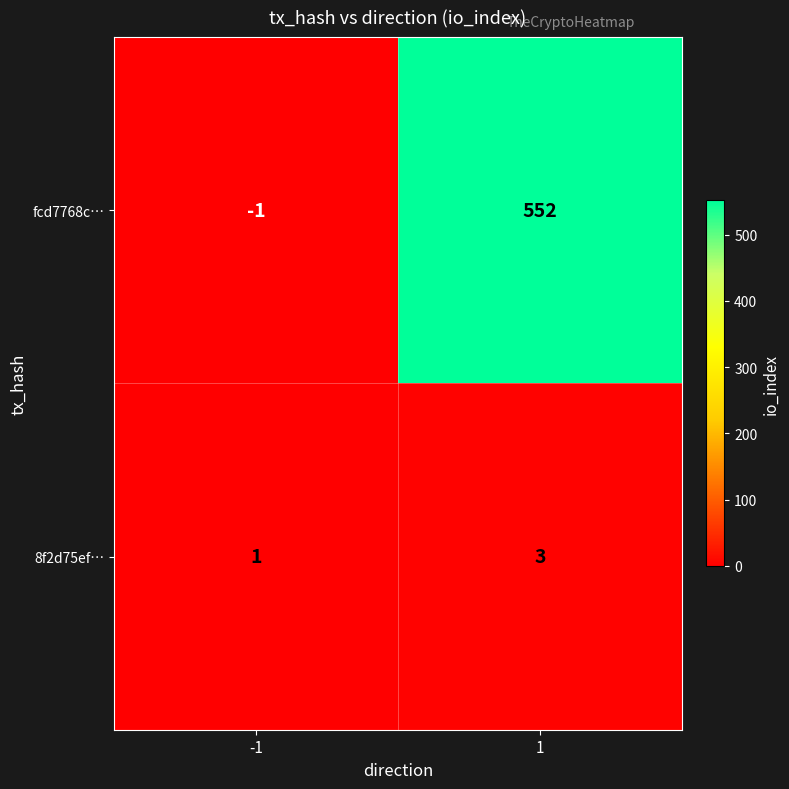

Is it true that fcd7768c… equals 552 at 1?

True